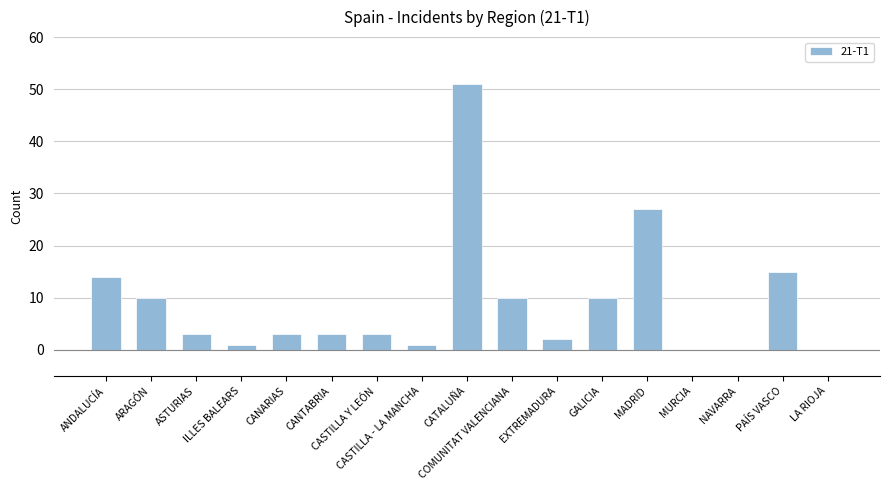

What is the greatest value displayed?

51